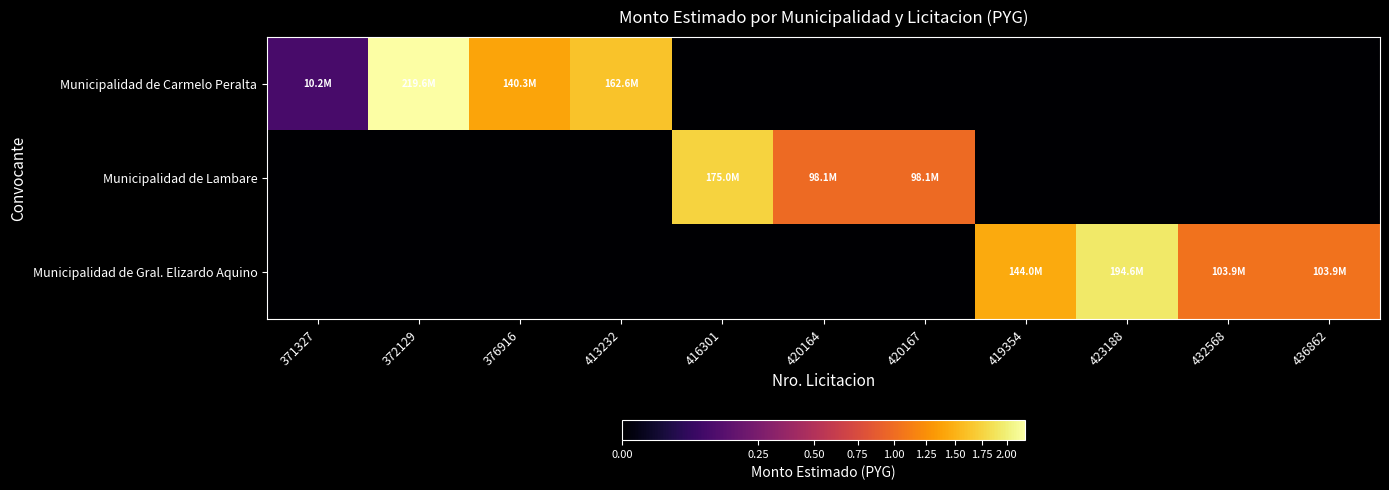

Which has a higher value, 372129 or 416301?

372129